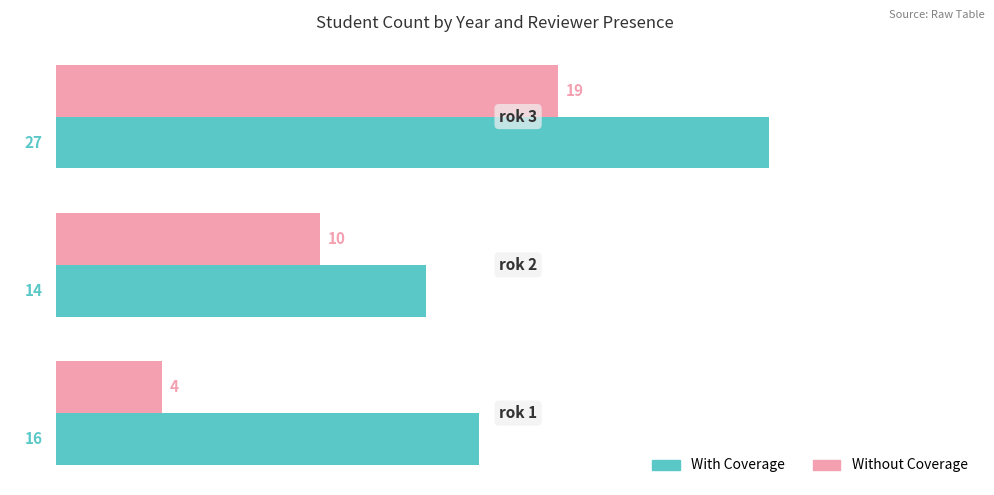

What is the average value of the Without Coverage series?

11